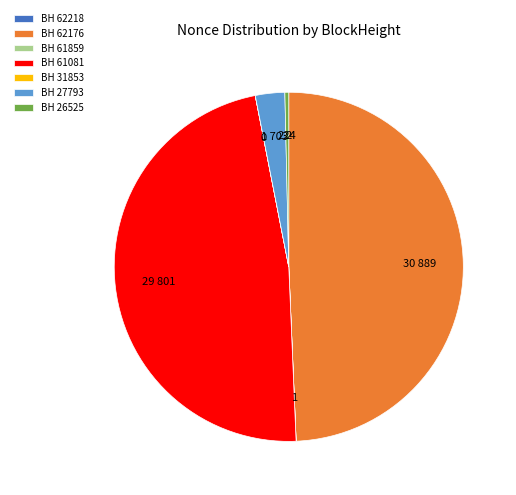

Which category has the biggest portion of the pie?

BH 62176